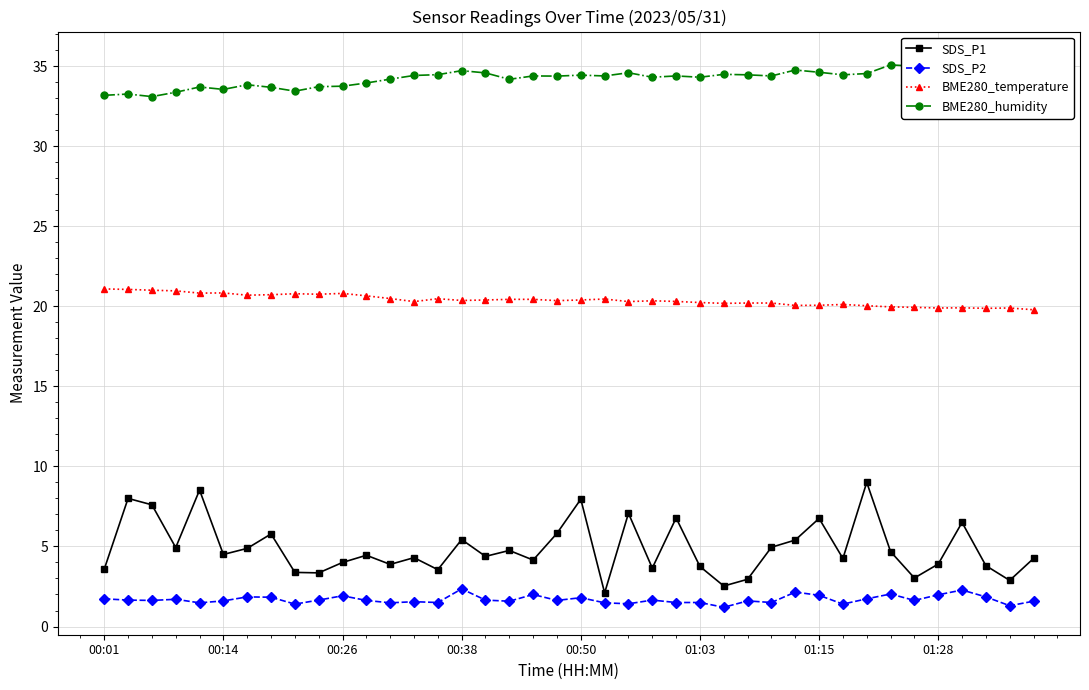

How many values in the BME280_temperature series are below 20?

7